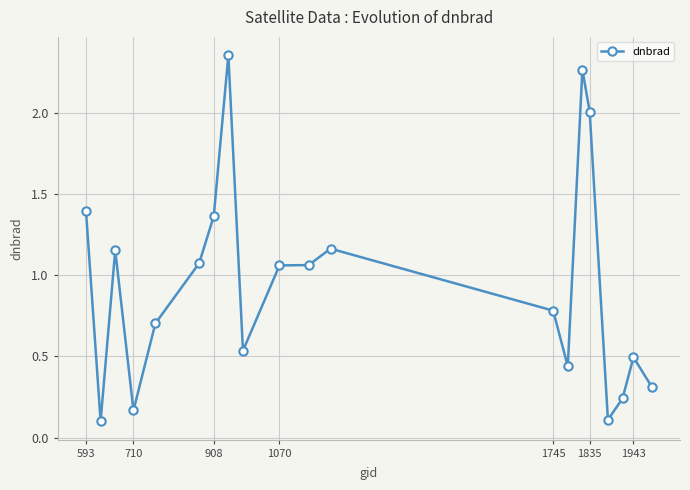

Count the number of values greater than 1.

10